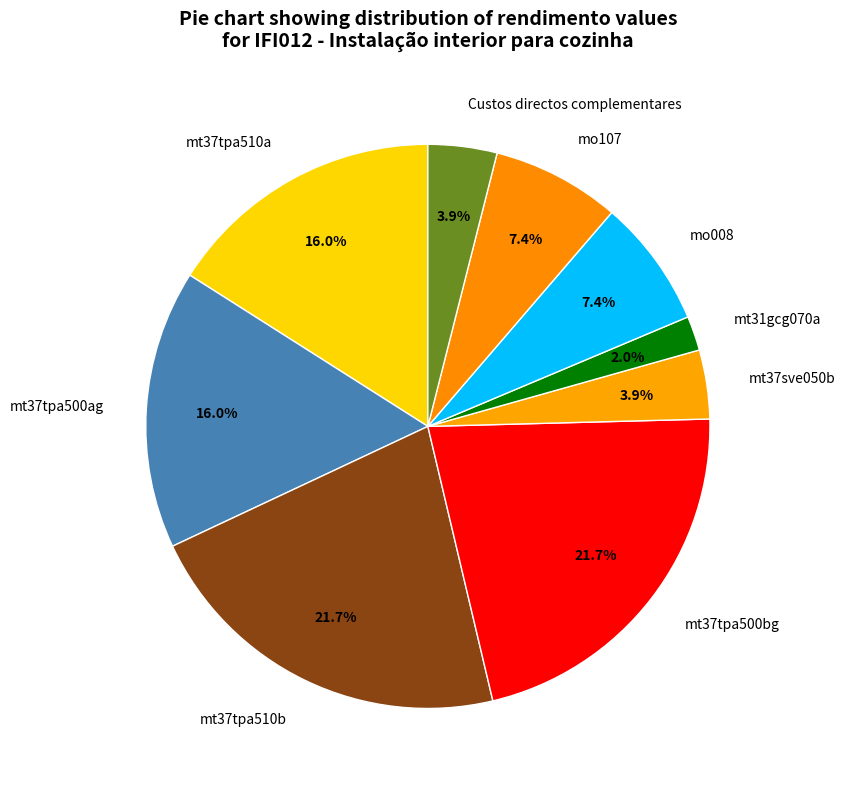

To the nearest percent, what portion does mo107 represent?

7%